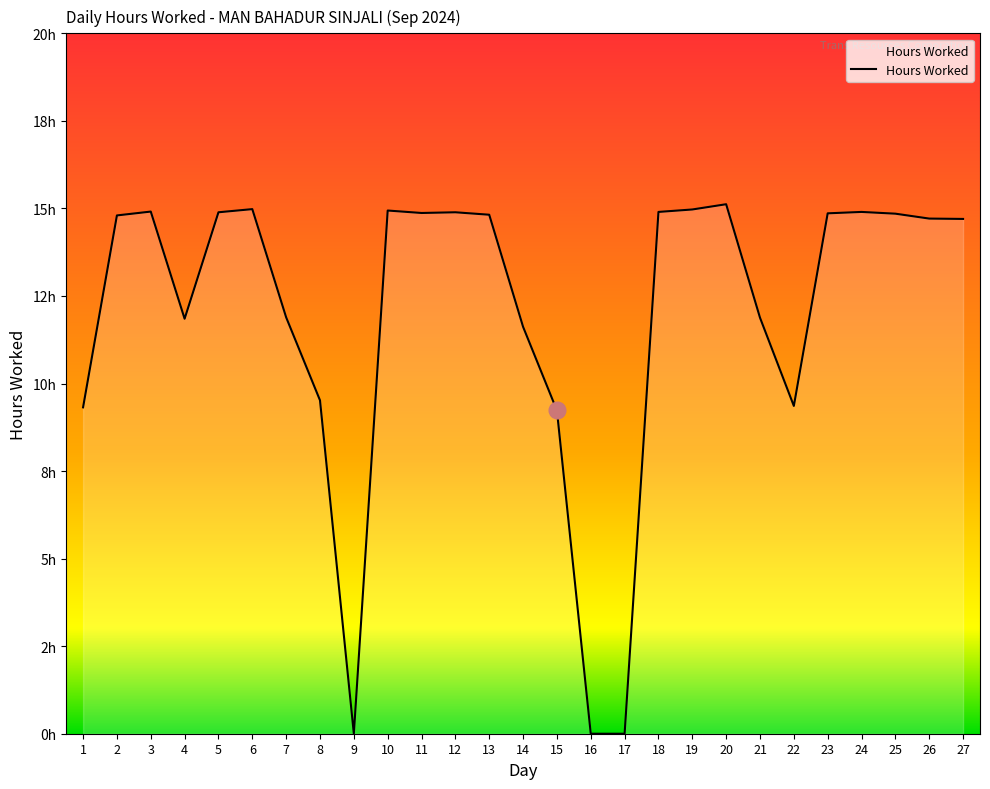

What is the change in value from 1 to 8?

+0.2